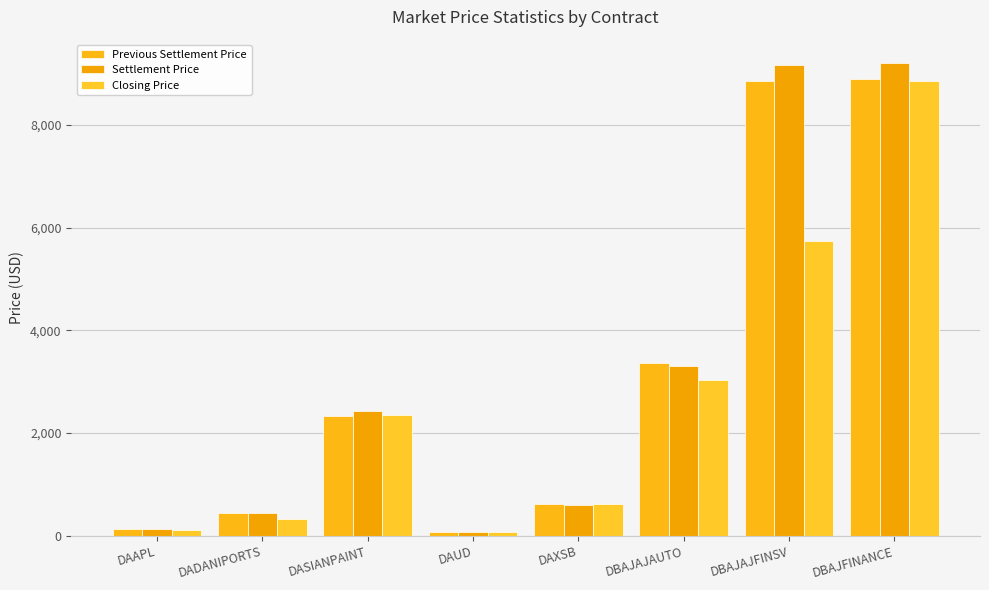

How many bars are there in each group?

3